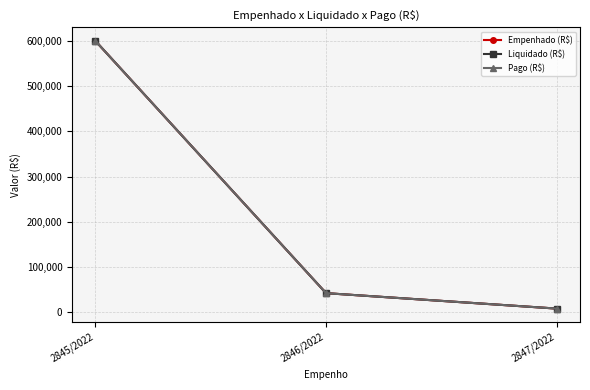

Is this an area chart (filled region under the line)?

No